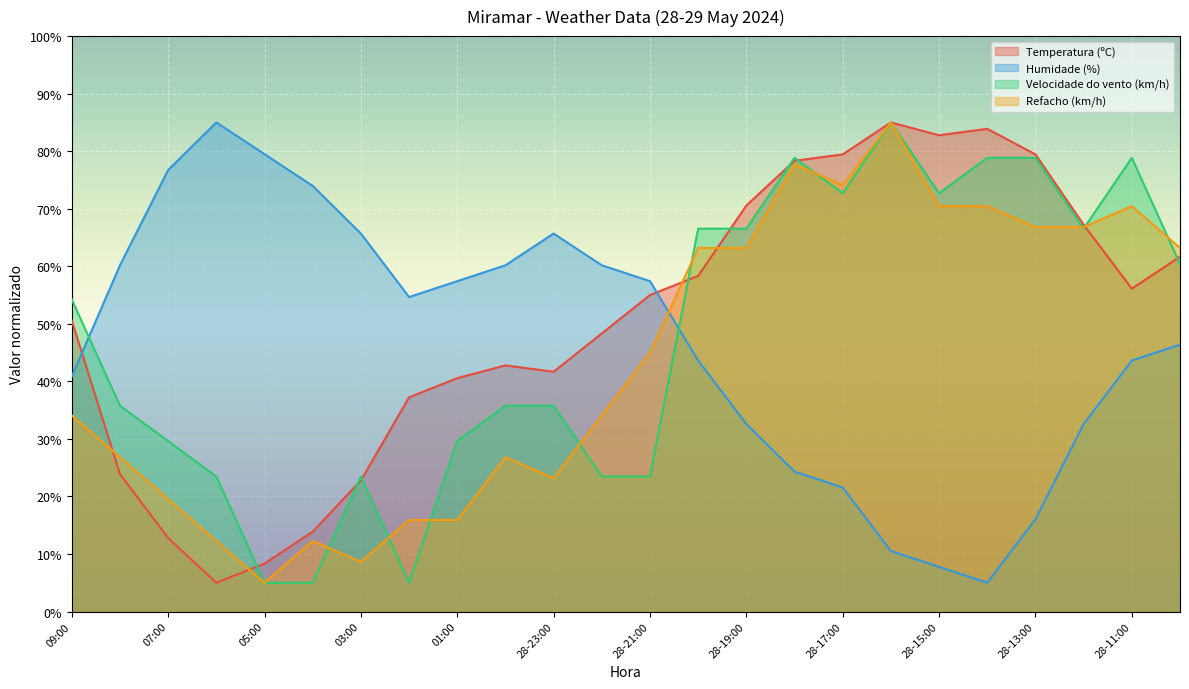

List the labels in order of Humidade (%) value, smallest first.

28-14:00, 28-15:00, 28-16:00, 28-13:00, 28-17:00, 28-18:00, 28-19:00, 28-12:00, 09:00, 28-20:00, 28-11:00, 28-10:00, 02:00, 01:00, 28-21:00, 08:00, 00:00, 28-22:00, 03:00, 28-23:00, 04:00, 07:00, 05:00, 06:00